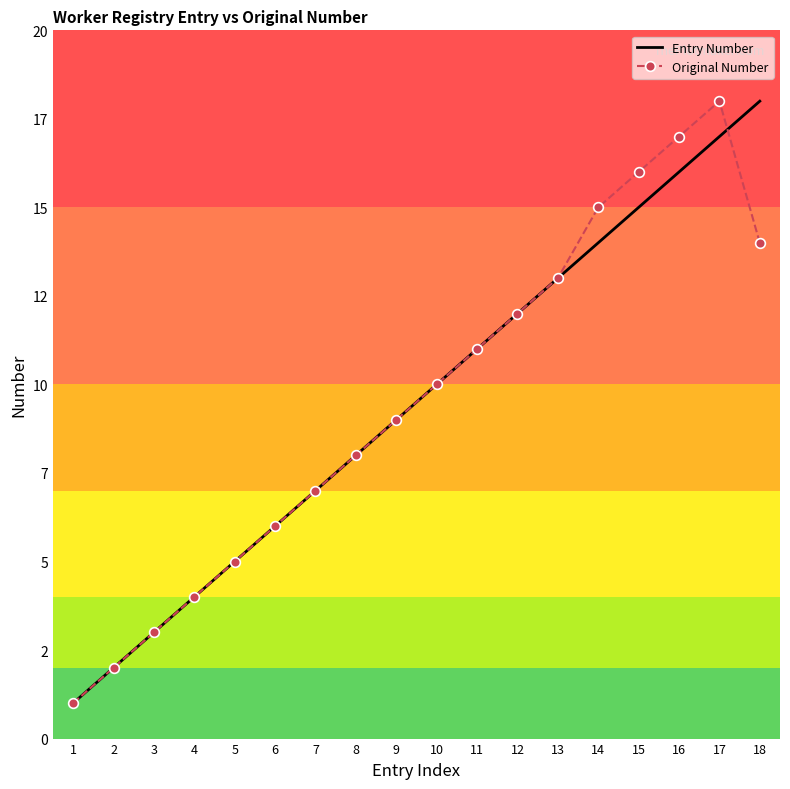

Which series has the largest range (max minus min)?

Entry Number